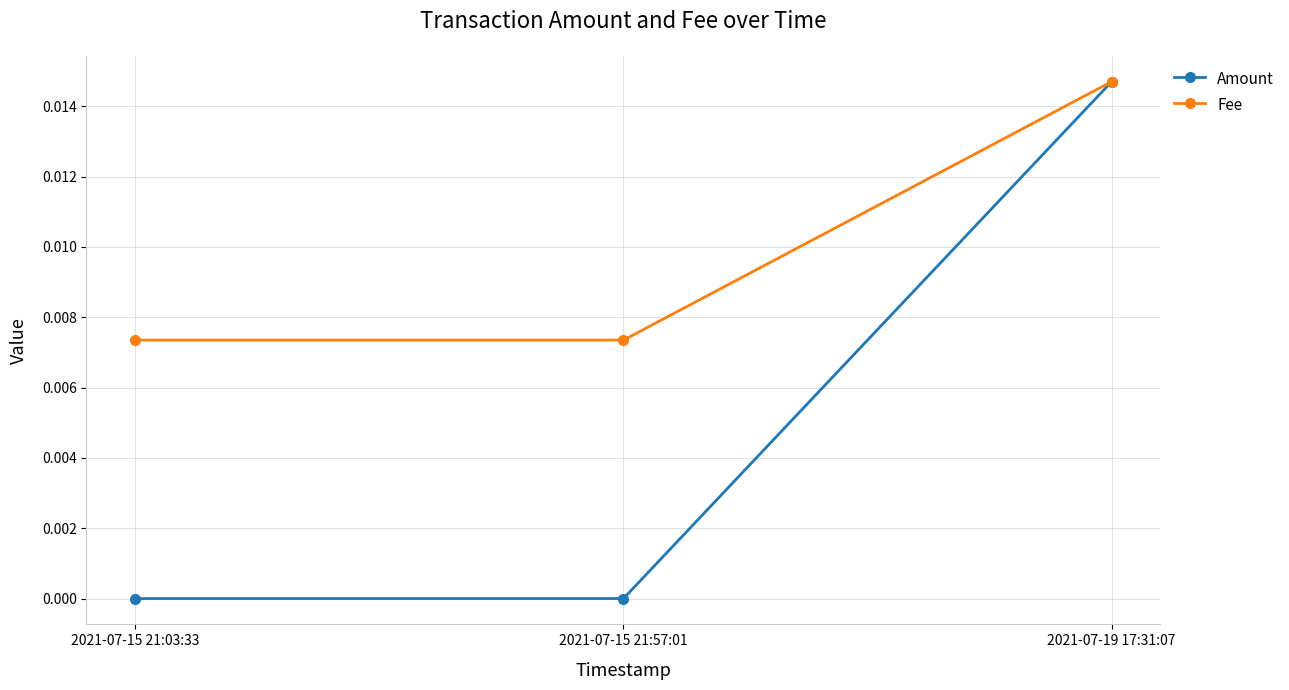

At 2021-07-15 21:57:01, list the series in order from smallest to largest.

Amount, Fee